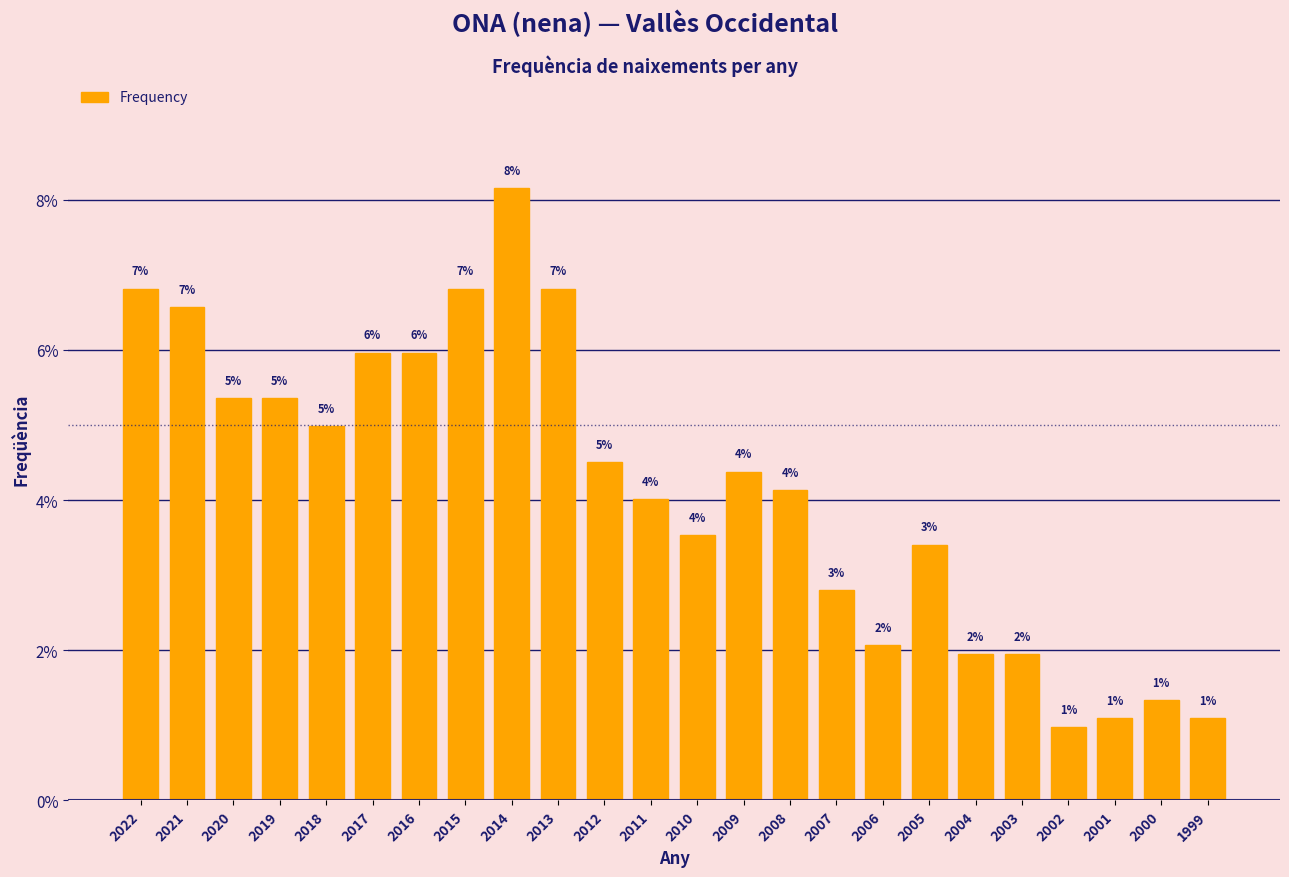

Where does the data first go above 4?

2022